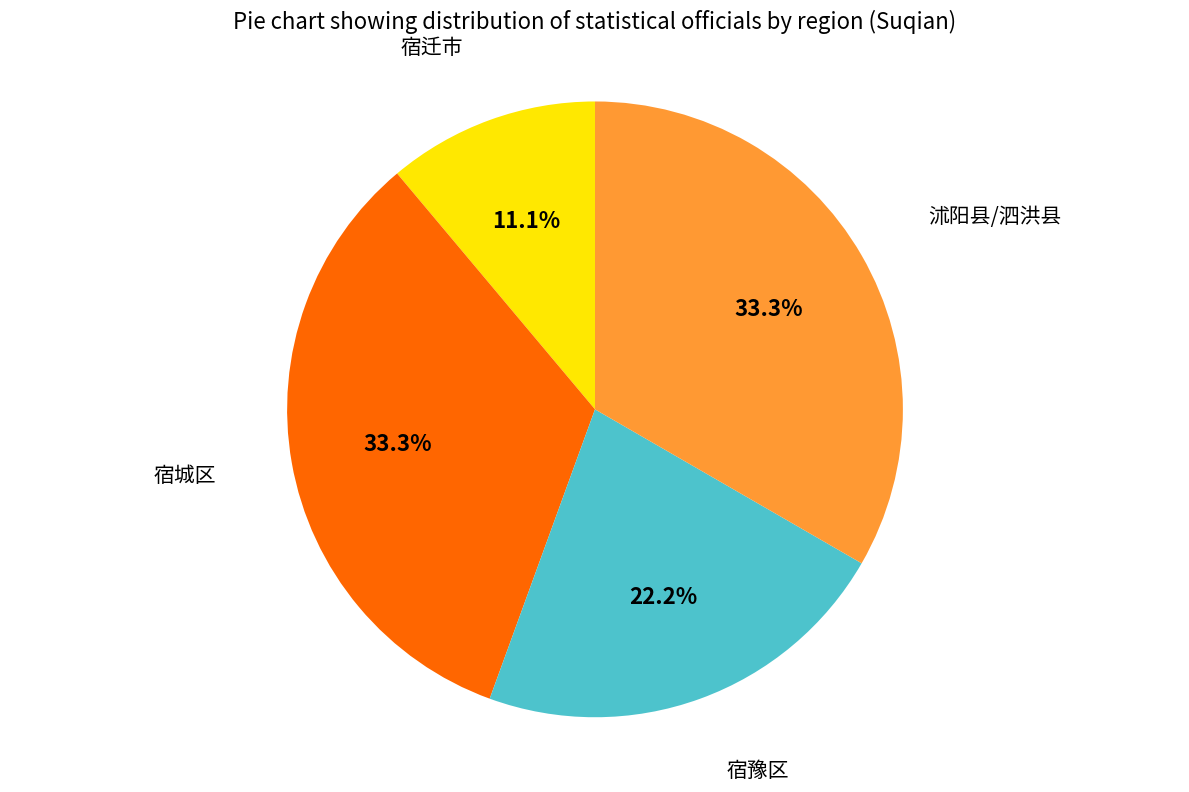

How many slices are in this pie chart?

4